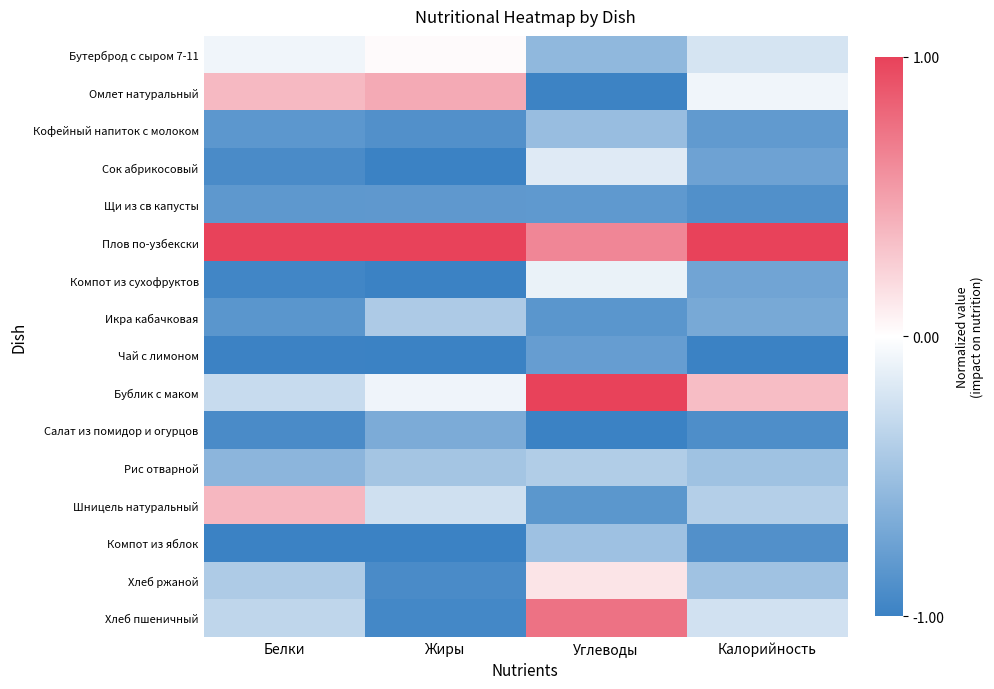

List the series in order of their peak value, highest first.

Плов по-узбекски, Бублик с маком, Хлеб пшеничный, Омлет натуральный, Шницель натуральный, Хлеб ржаной, Бутерброд с сыром 7-11, Компот из сухофруктов, Сок абрикосовый, Рис отварной, Икра кабачковая, Компот из яблок, Кофейный напиток с молоком, Салат из помидор и огурцов, Чай с лимоном, Щи из св капусты